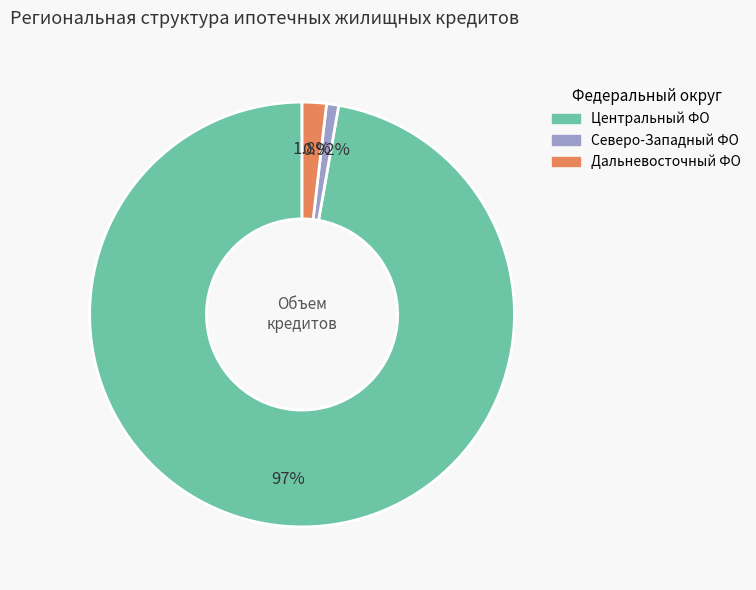

How many slices are in this pie chart?

3